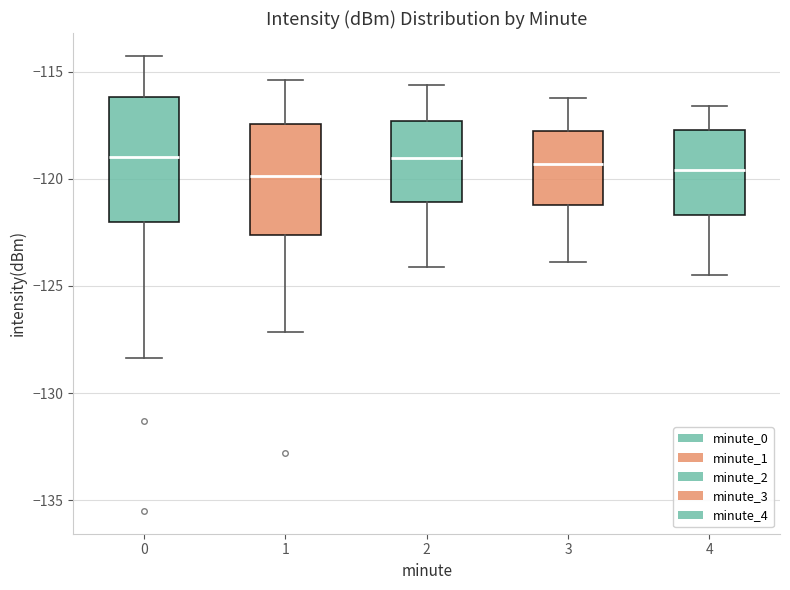

Where does the upper whisker of the box at x = 1 end on the y-axis? The values are not printed on the chart, so give them approximately, as read against the axis.

-115.5